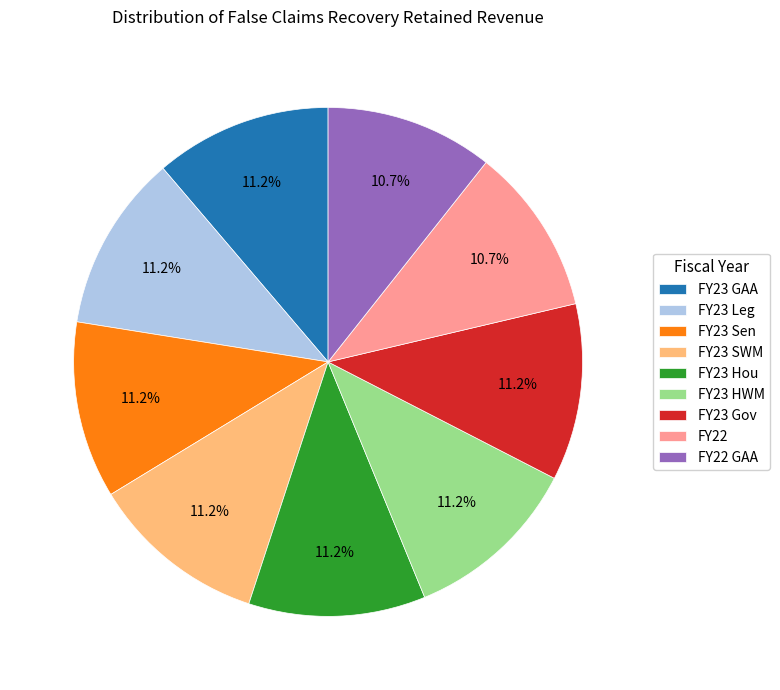

What is the ratio of the value at FY22 to the value at FY22 GAA?

1.0